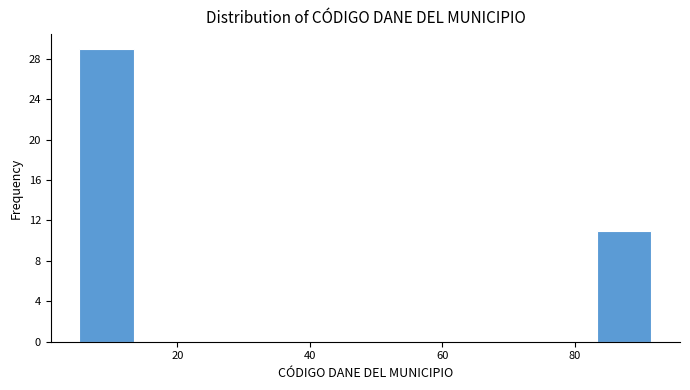

Over which range of the x-axis is the bar tallest?

6 to 14